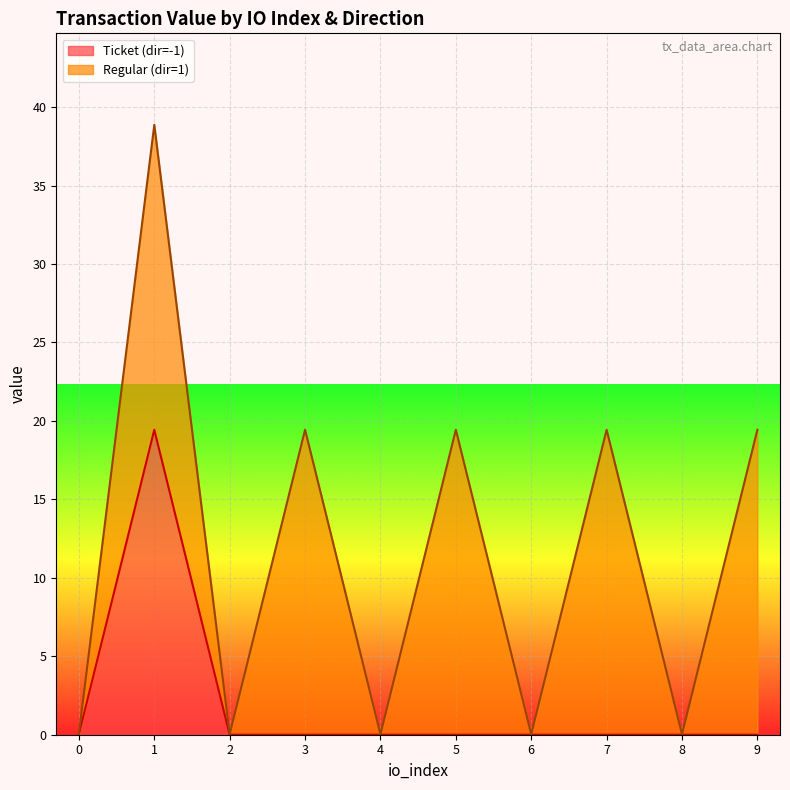

What is the maximum value for Ticket (dir=-1)?

19.4